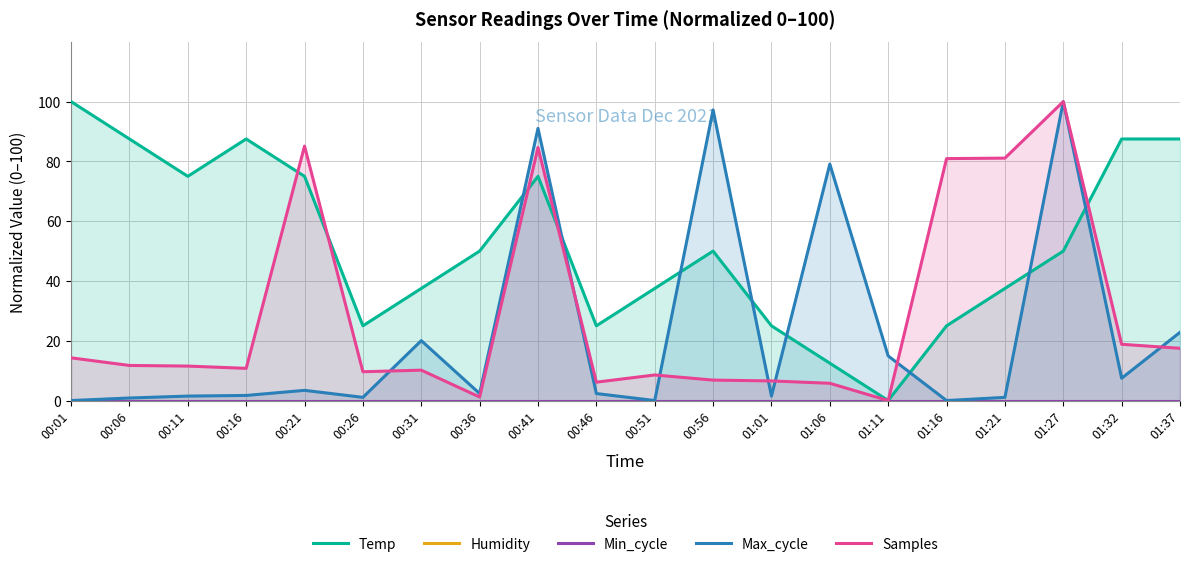

True or false: Humidity and Samples cross at least once.

False